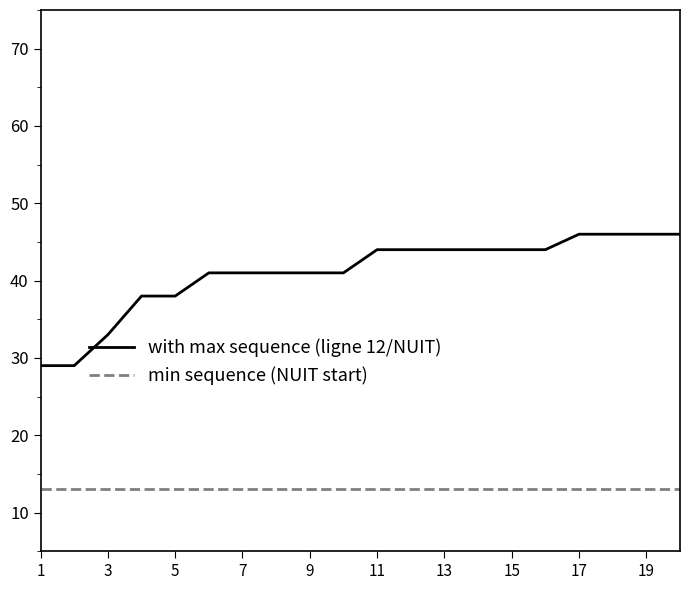

What is the maximum value for min sequence (NUIT start)?

13